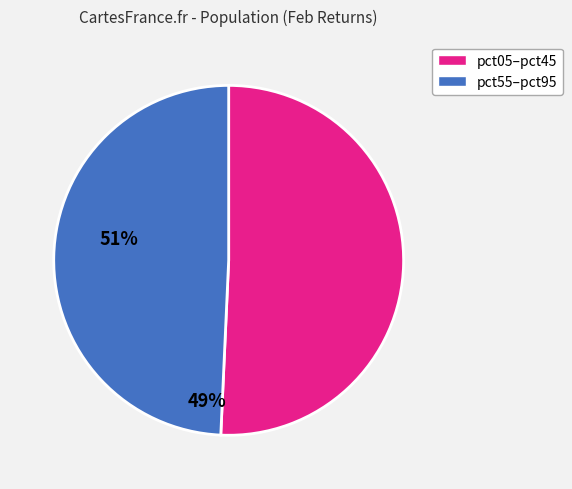

Is there a majority slice in this chart?

Yes